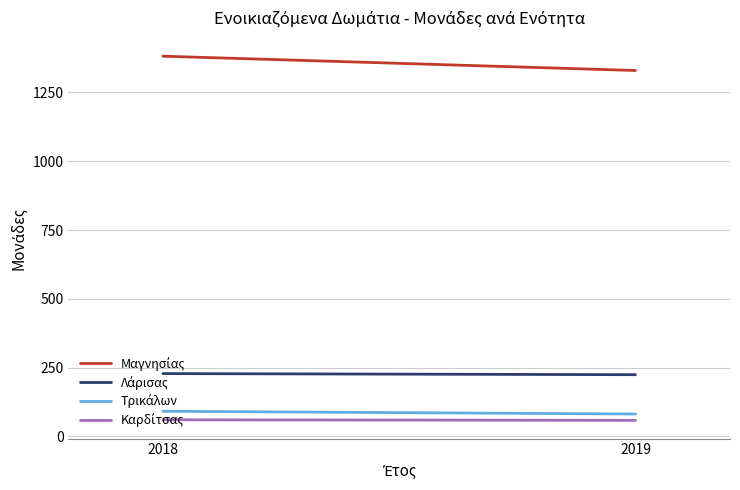

Does the chart display data point markers on the line(s)?

No